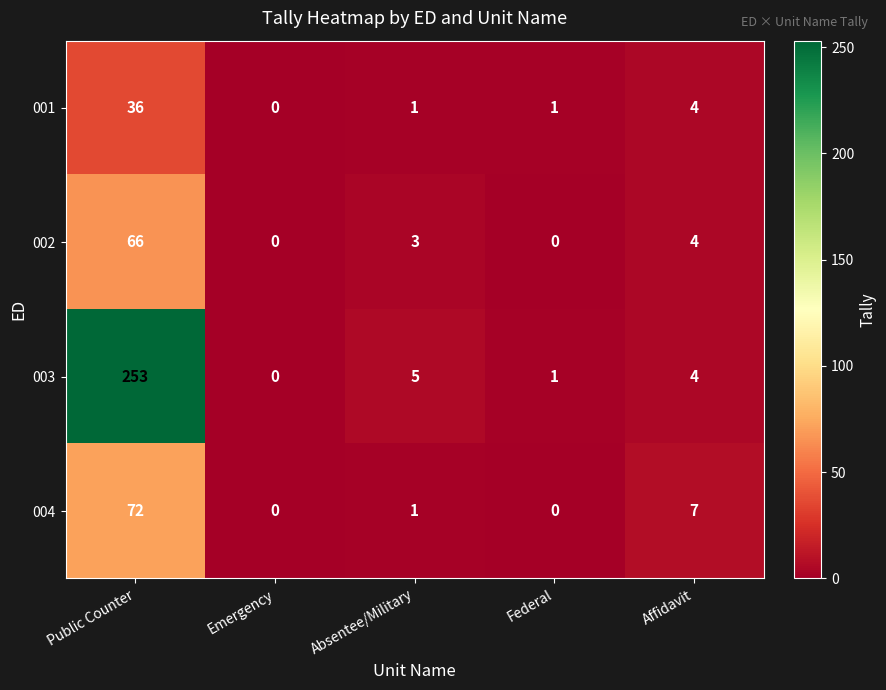

Rank the series at Public Counter from highest to lowest value.

003, 004, 002, 001